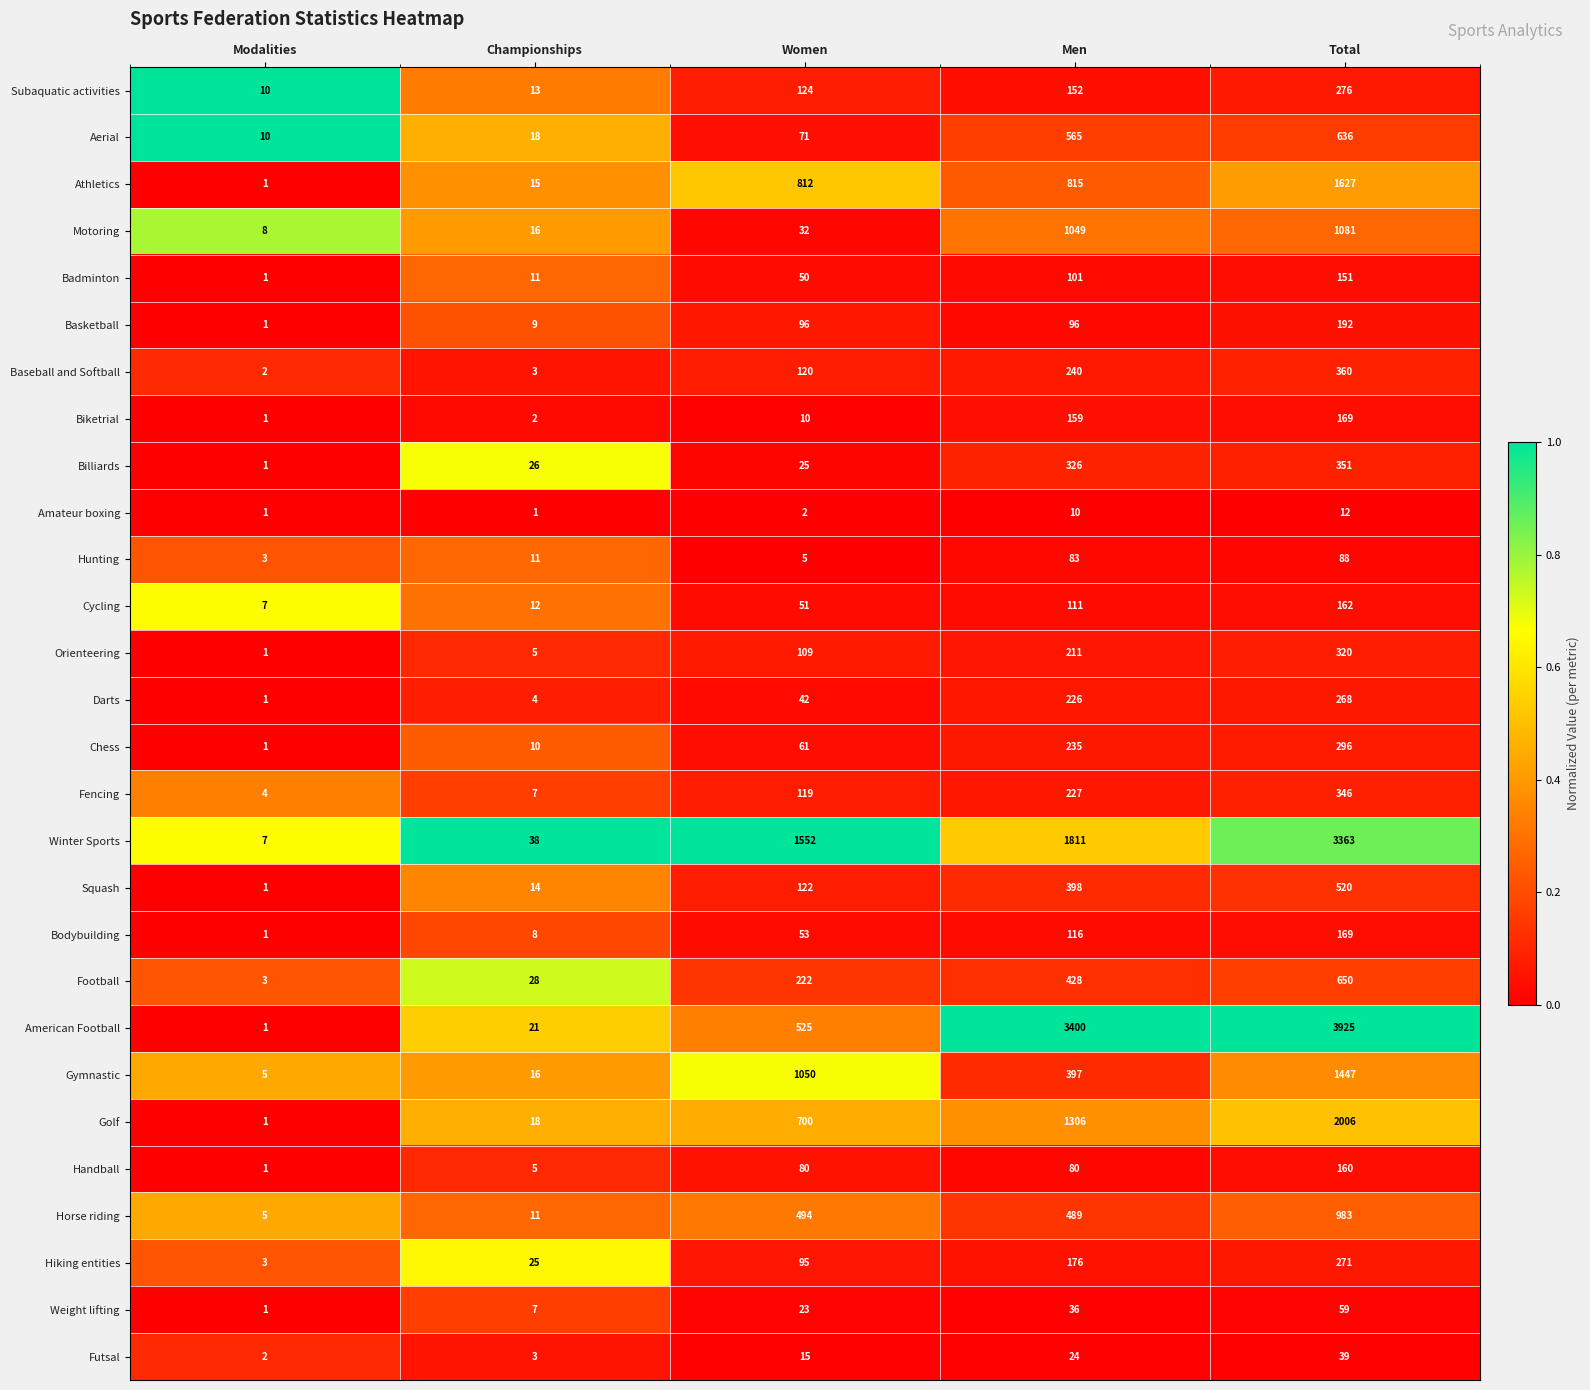

How many categories are shown in the chart?

5